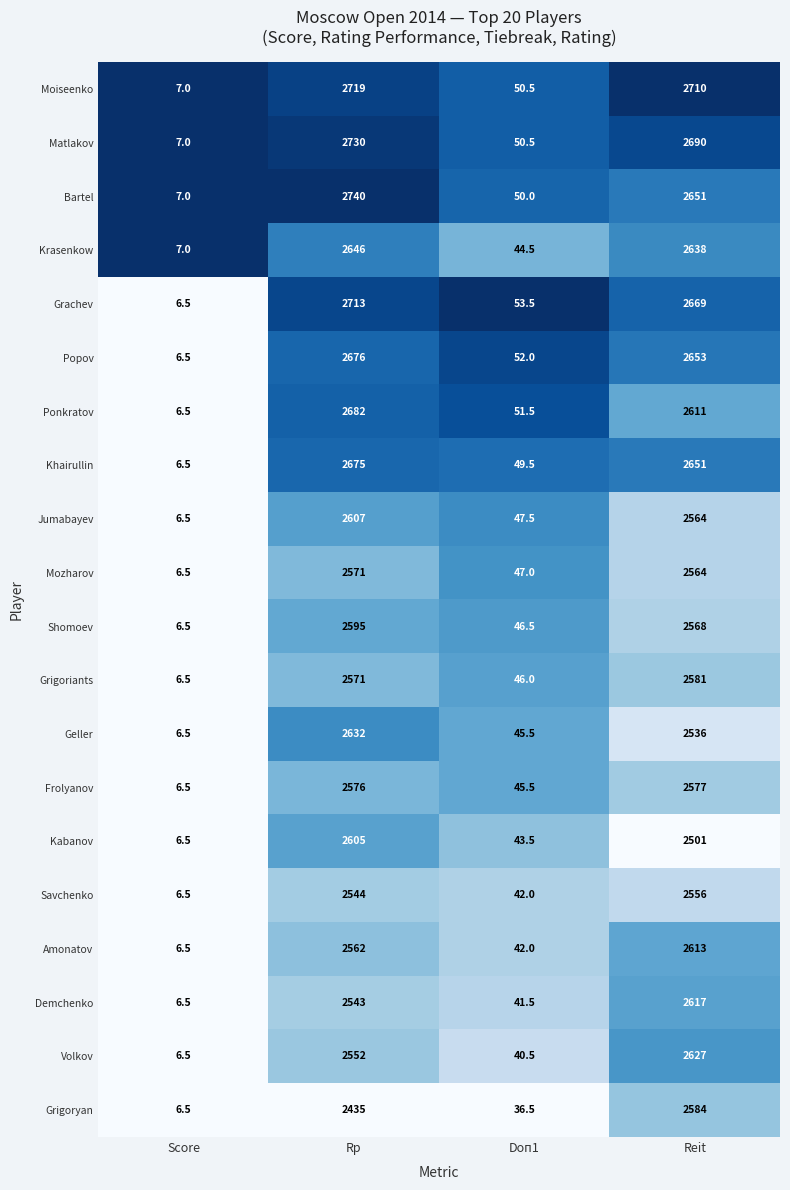

Is it true that Geller equals 45.5 at Doп1?

True